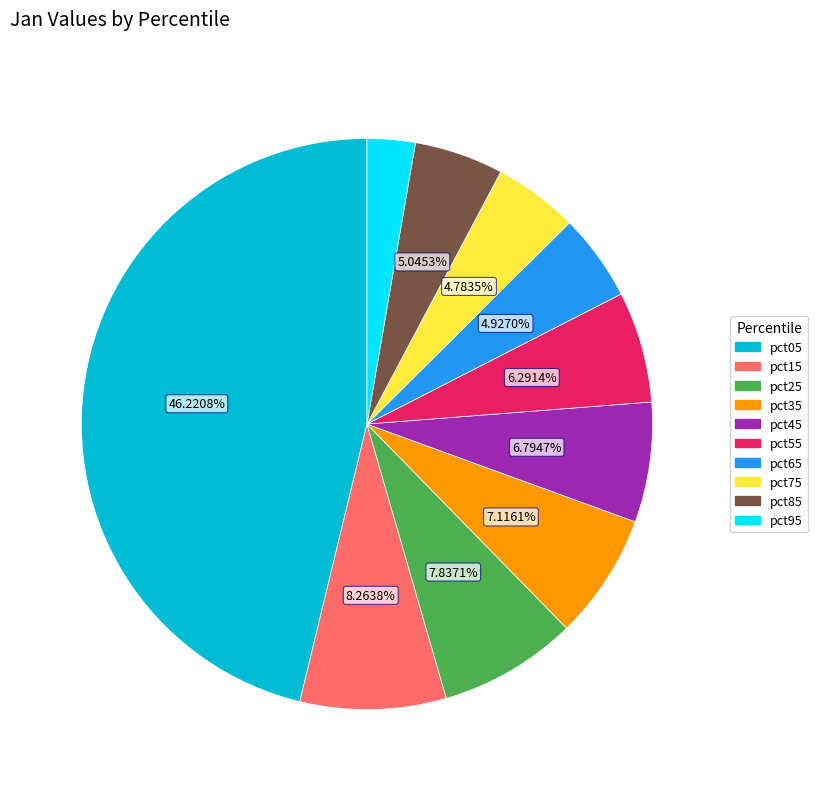

How much of the chart is everything except pct85?

95.0%